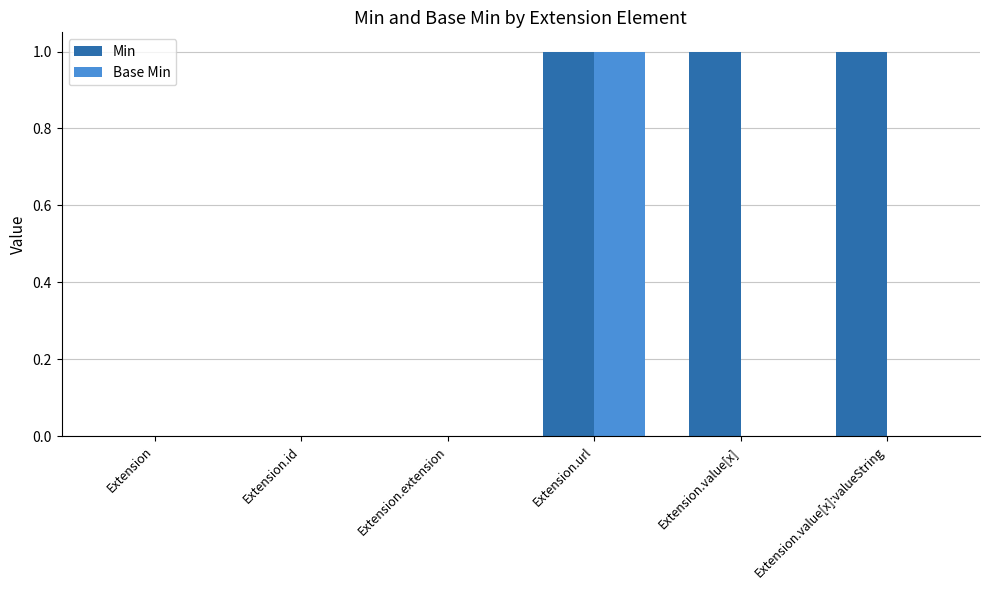

The value of Base Min at Extension.extension is 1. True or false?

False